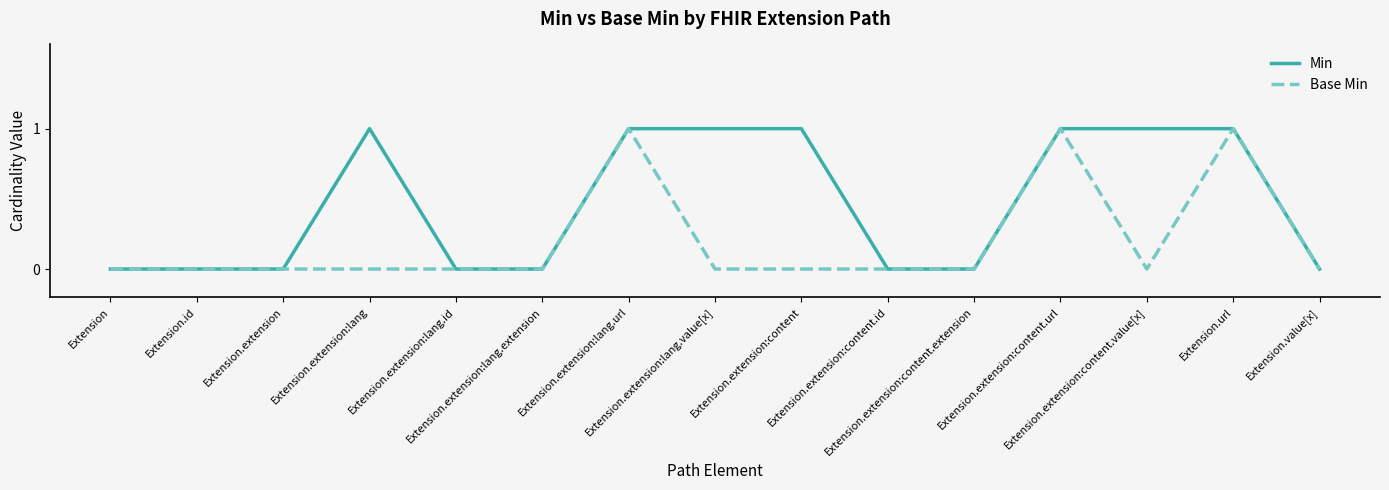

Which series has the largest total across all categories?

Min